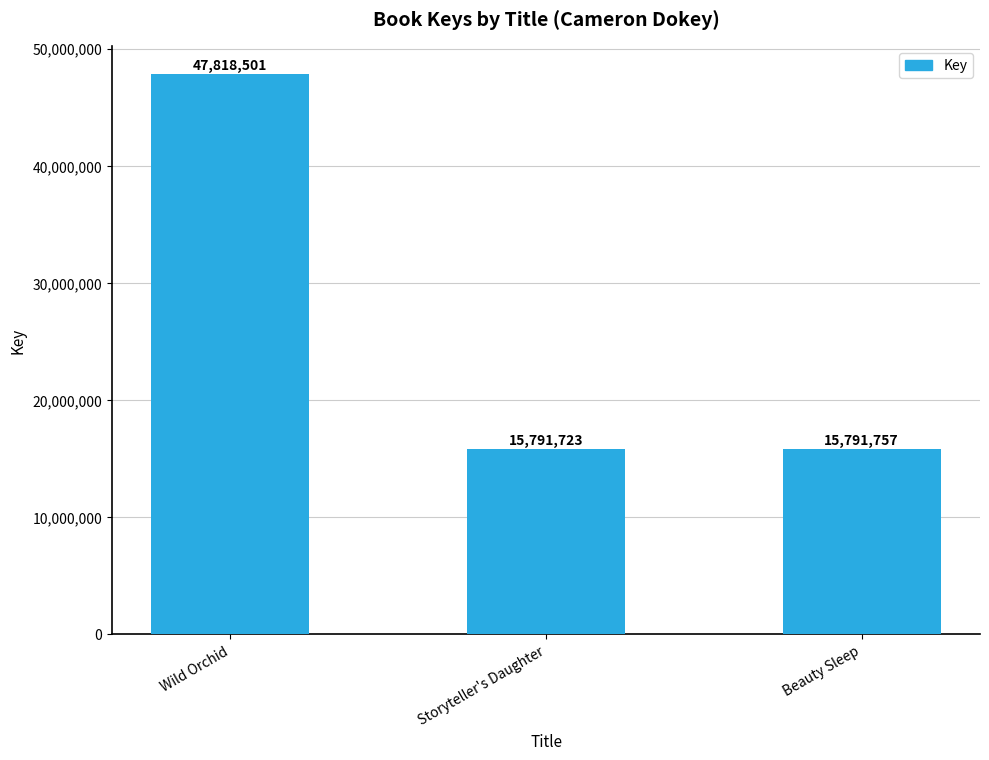

Is it true that the value at Wild Orchid is 47818501?

True